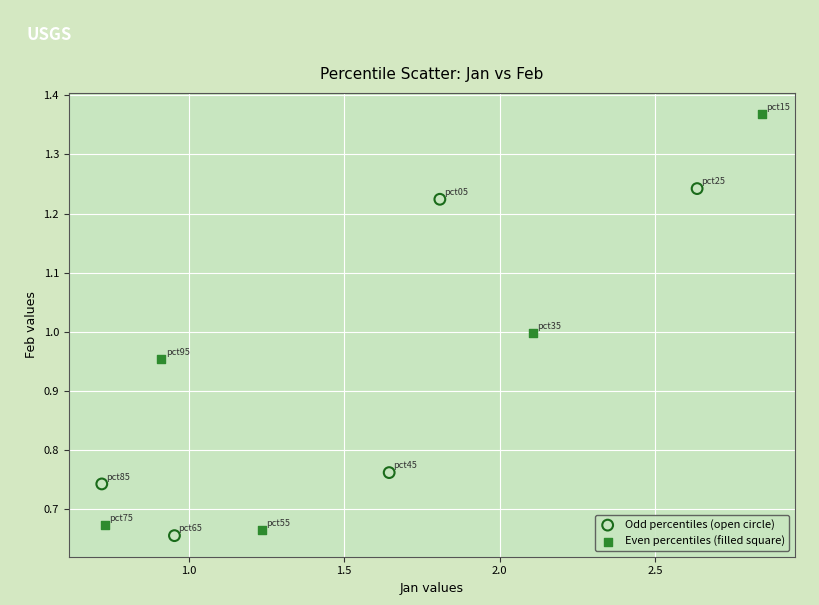

Which series has the widest spread of Y values?

Even percentiles (filled square)